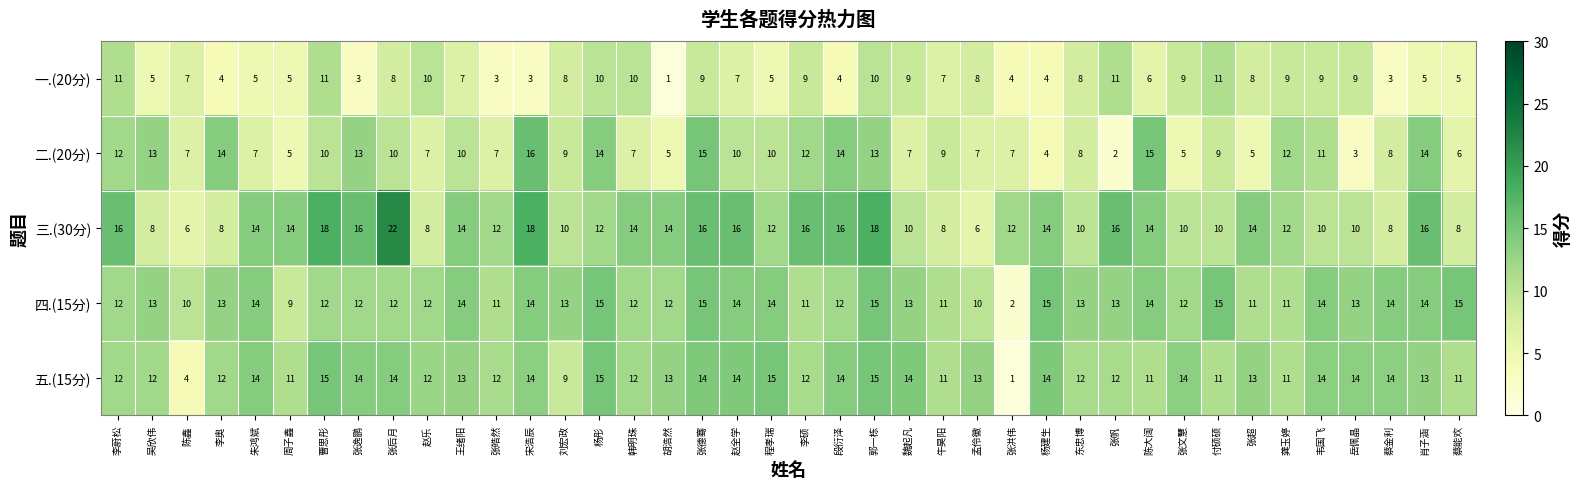

Which series has the largest total across all categories?

三.(30分)